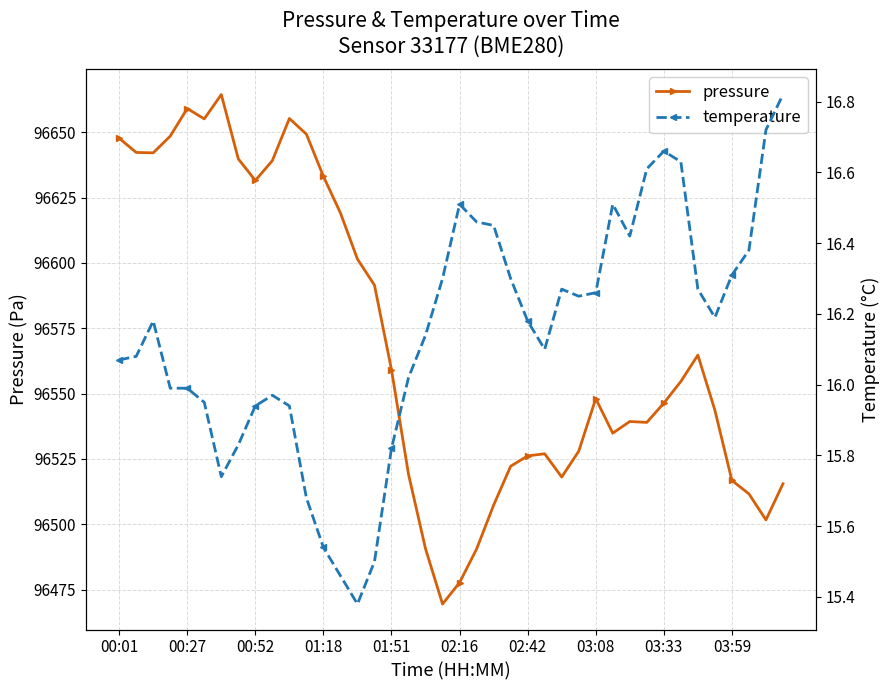

True or false: pressure has a value of 65787.0 at 02:42.

False